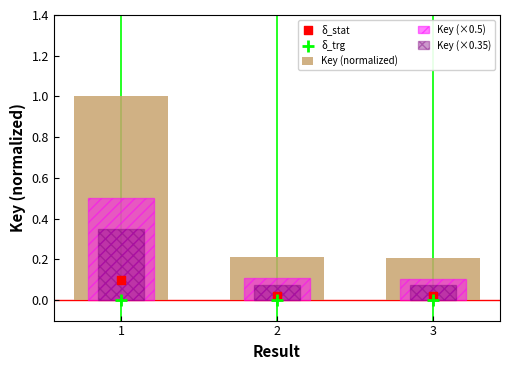

Is the value of δ_trg at 2 greater than the value of Key (normalized) at 2?

No